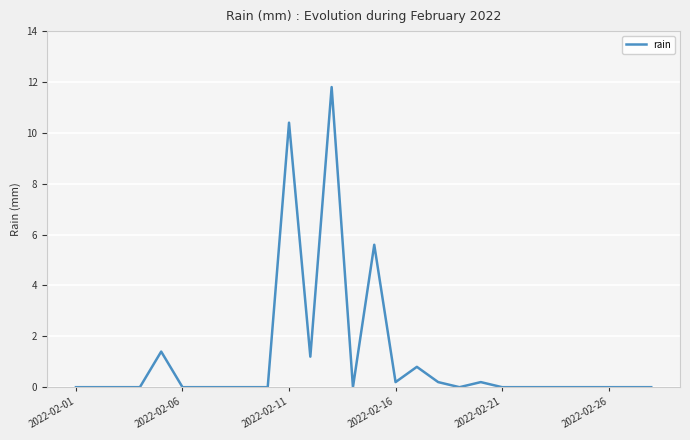

What is the sum of all values?

31.8